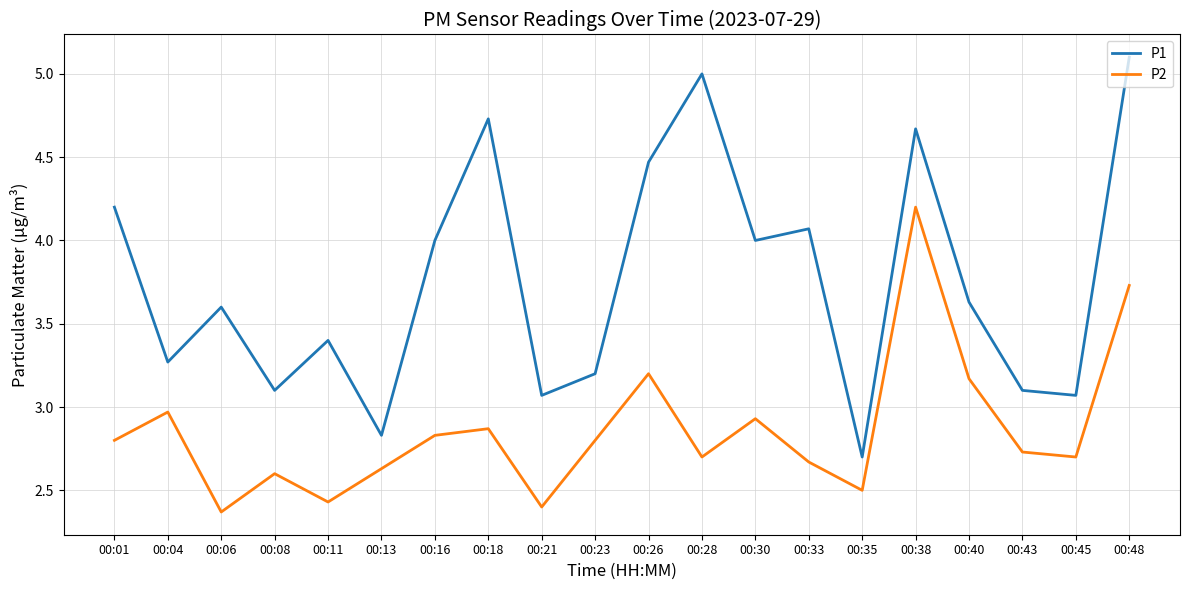

Rank the series at 00:13 from highest to lowest value.

P1, P2